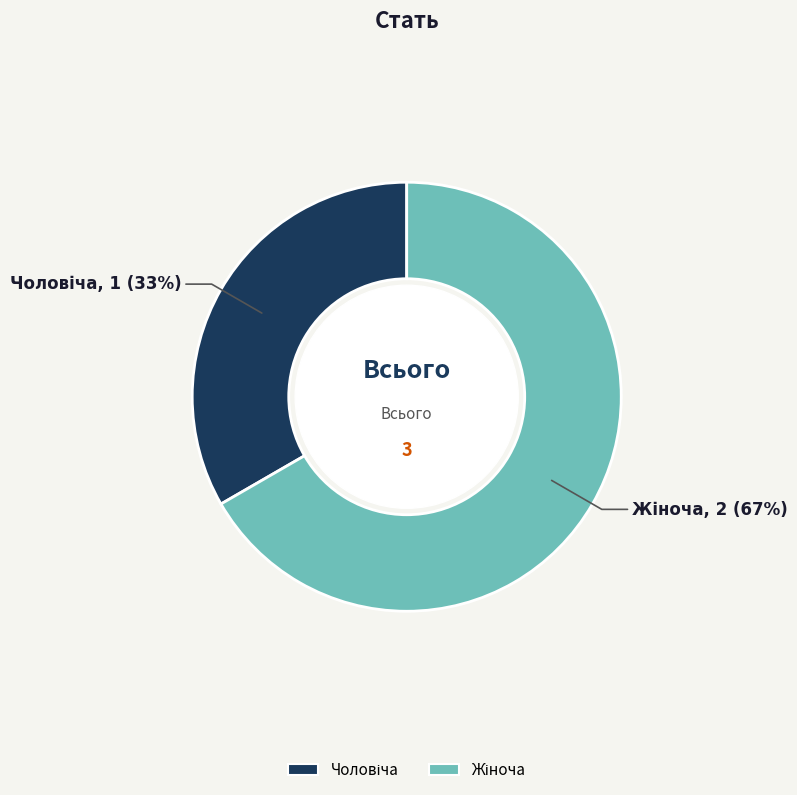

How many slices are in this pie chart?

2